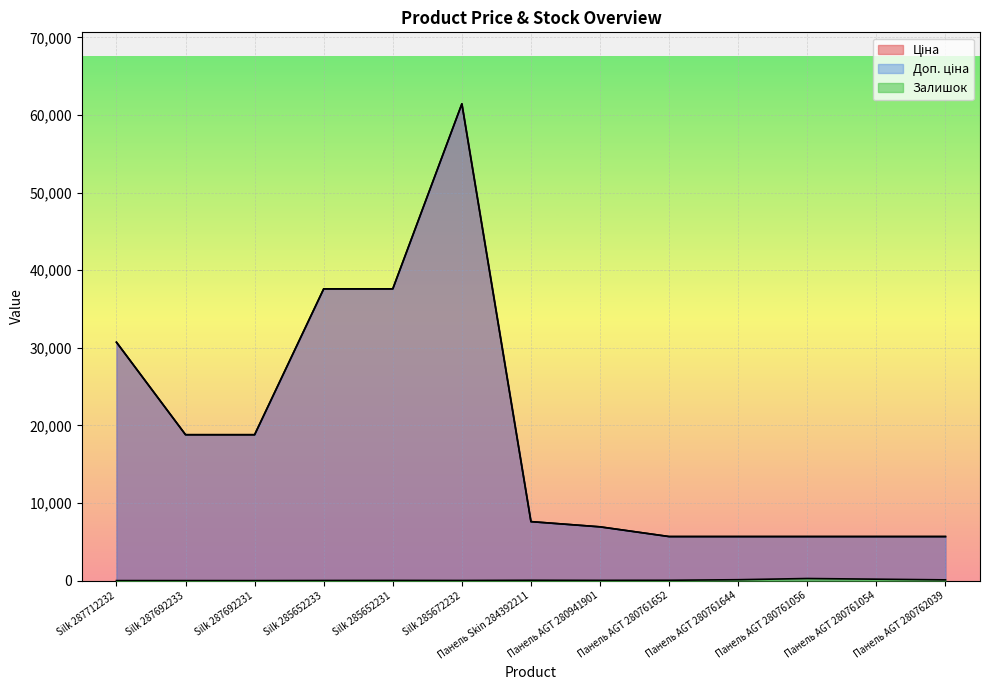

Which series has the largest total across all categories?

Ціна